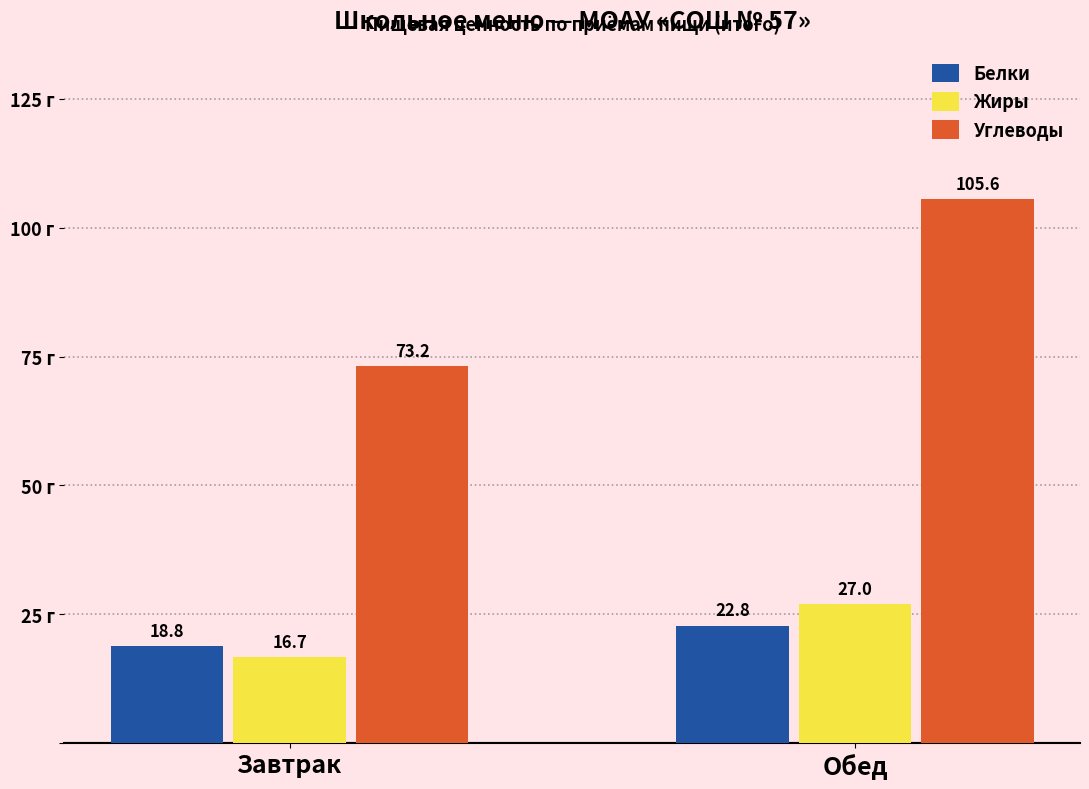

The Жиры series shows 28.3 at Завтрак. True or false?

False